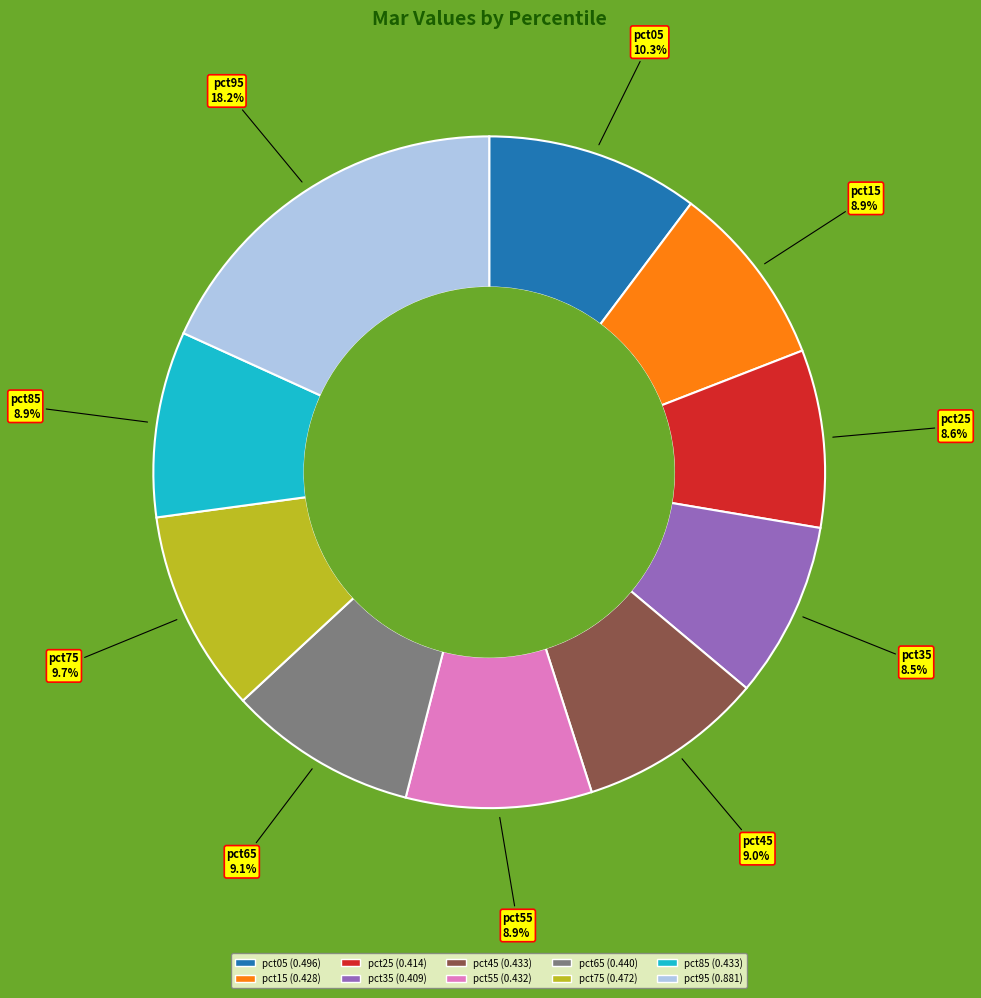

To the nearest percent, what is the difference between the largest and smallest slice percentages?

10%